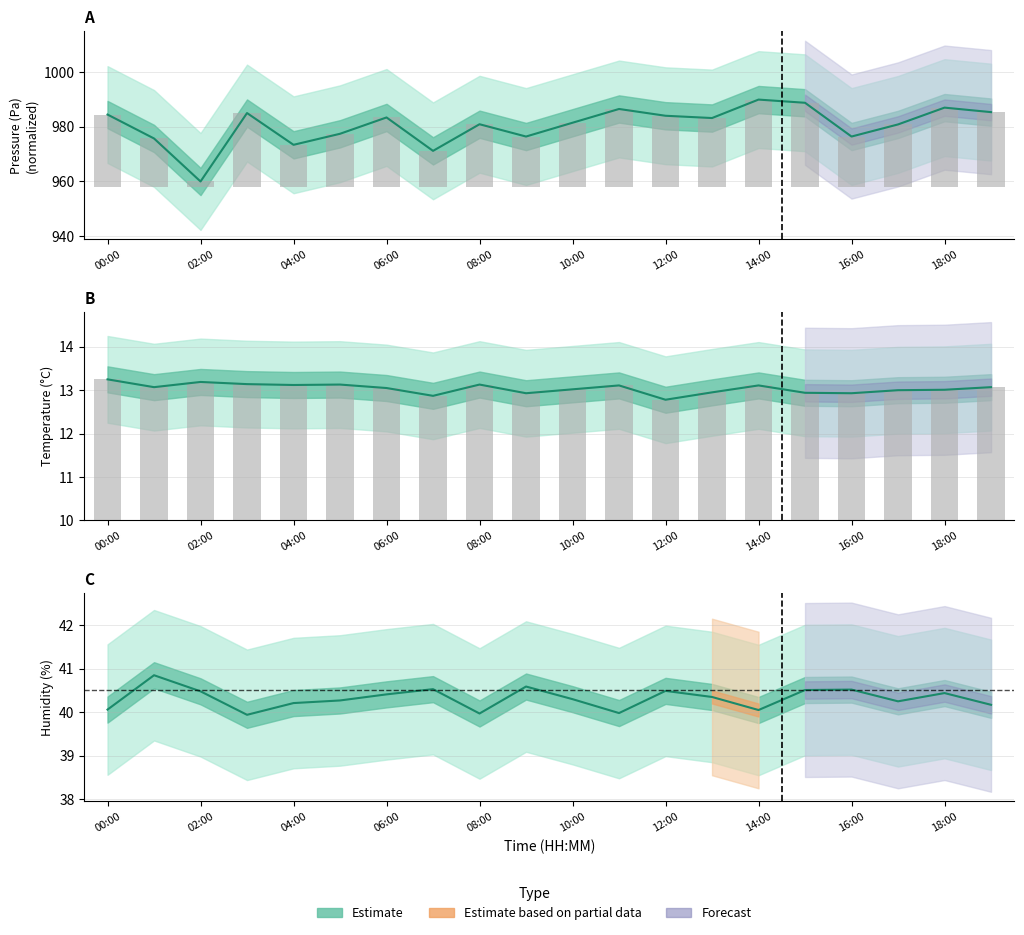

At which label is humidity closest to 40?

11:00